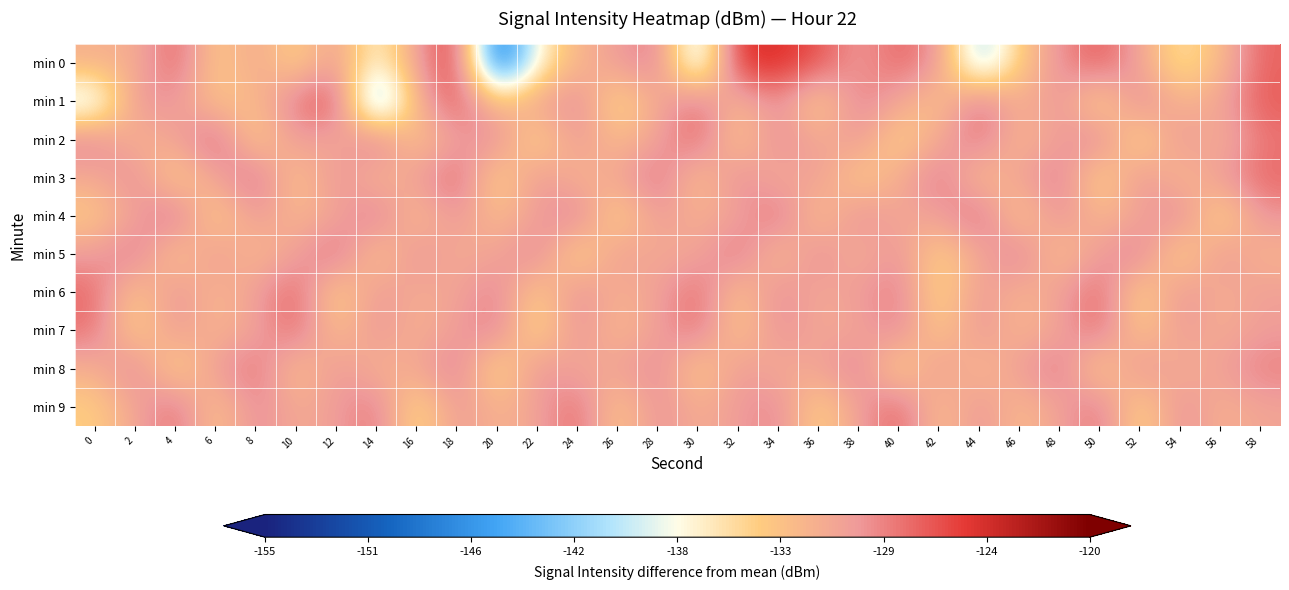

Rank the series by their maximum value, from lowest to highest.

min 8, min 7, min 5, min 4, min 9, min 3, min 6, min 2, min 1, min 0